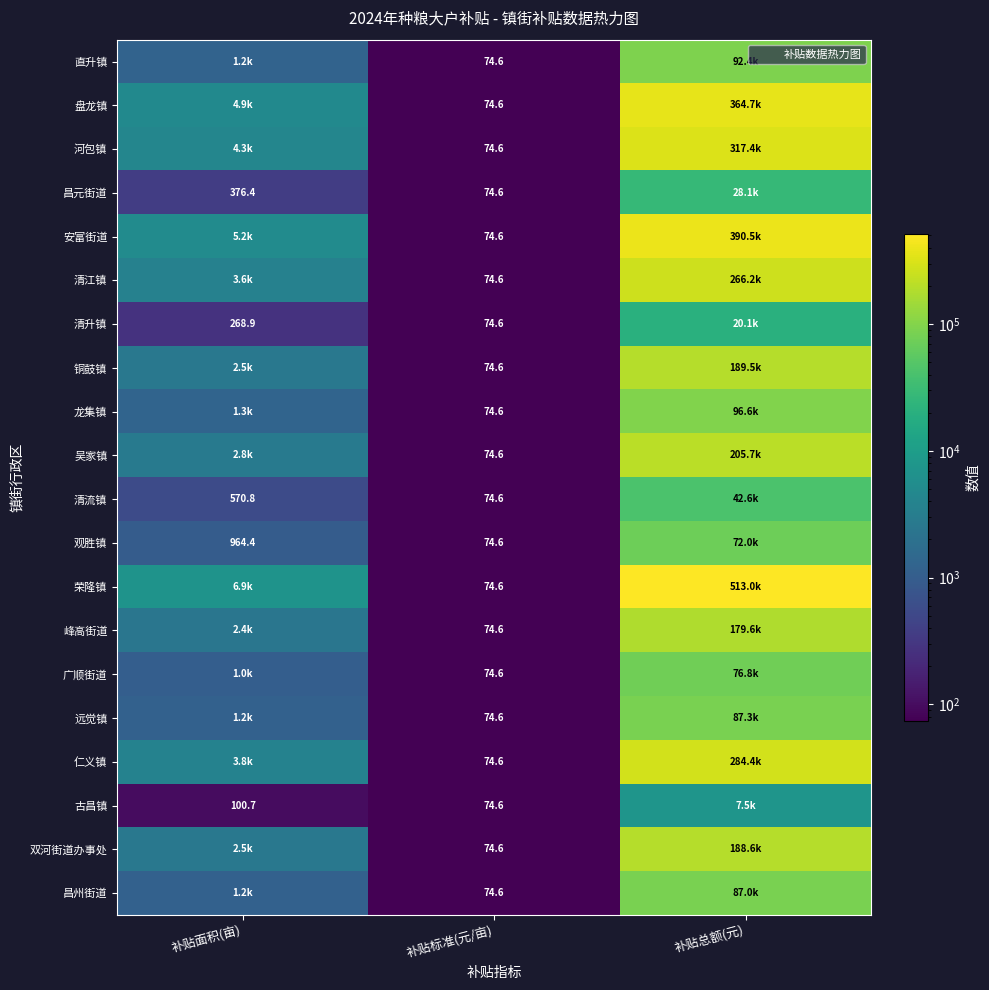

True or false: 河包镇 has a value of 74.6 at 补贴标准(元/亩).

True